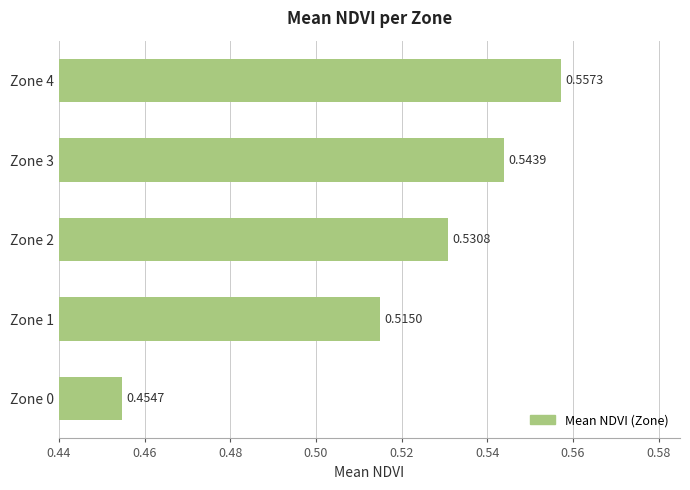

Count the values in the range 0 to 1.

5